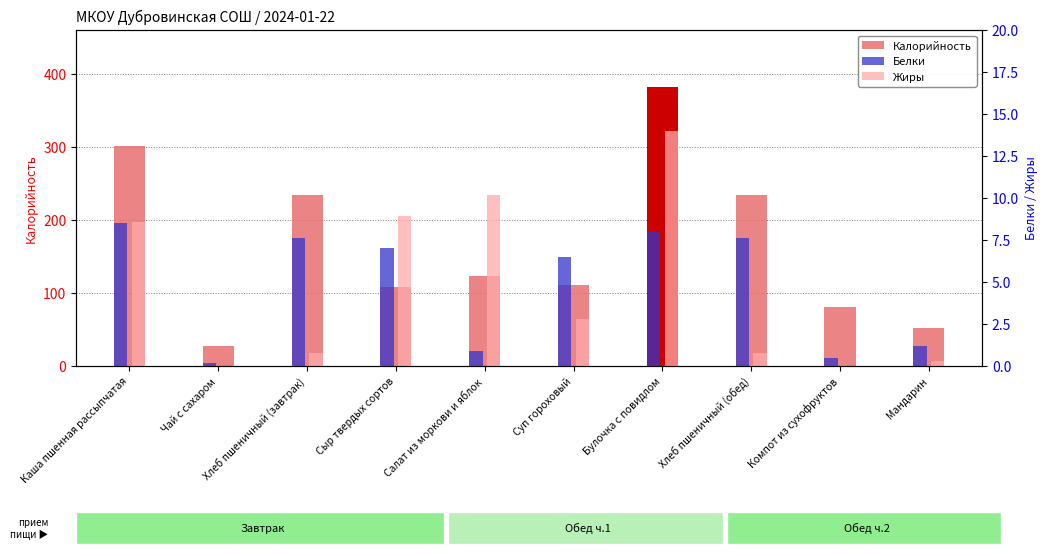

What is the value of the Калорийность bar at the 3rd from the left?

234.4